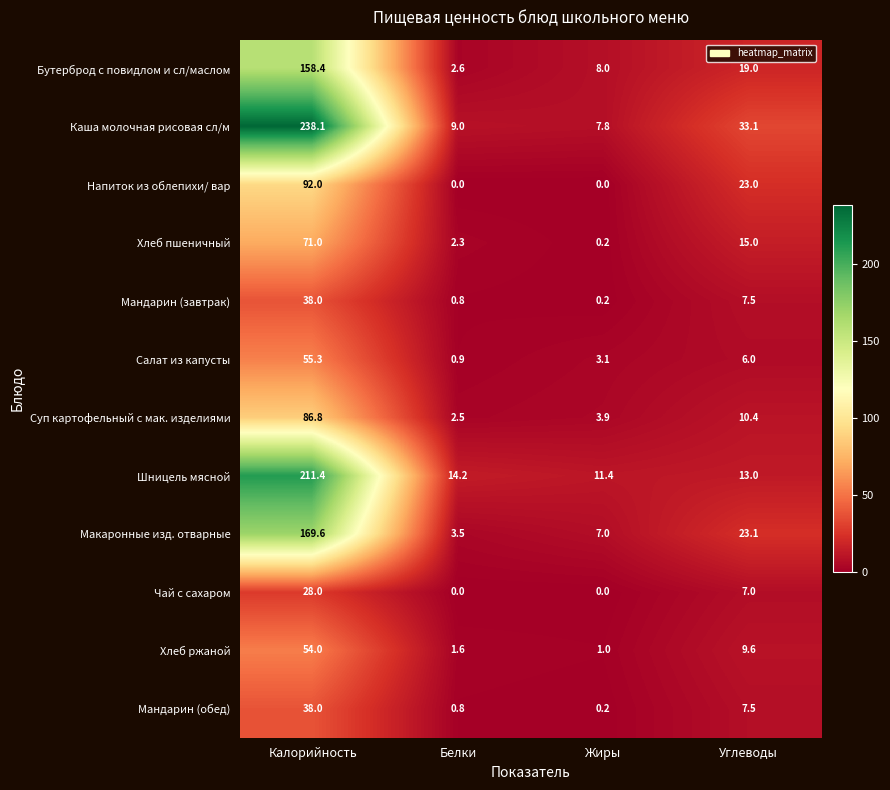

Rank the categories by Мандарин (обед) value from highest to lowest.

Калорийность, Углеводы, Белки, Жиры